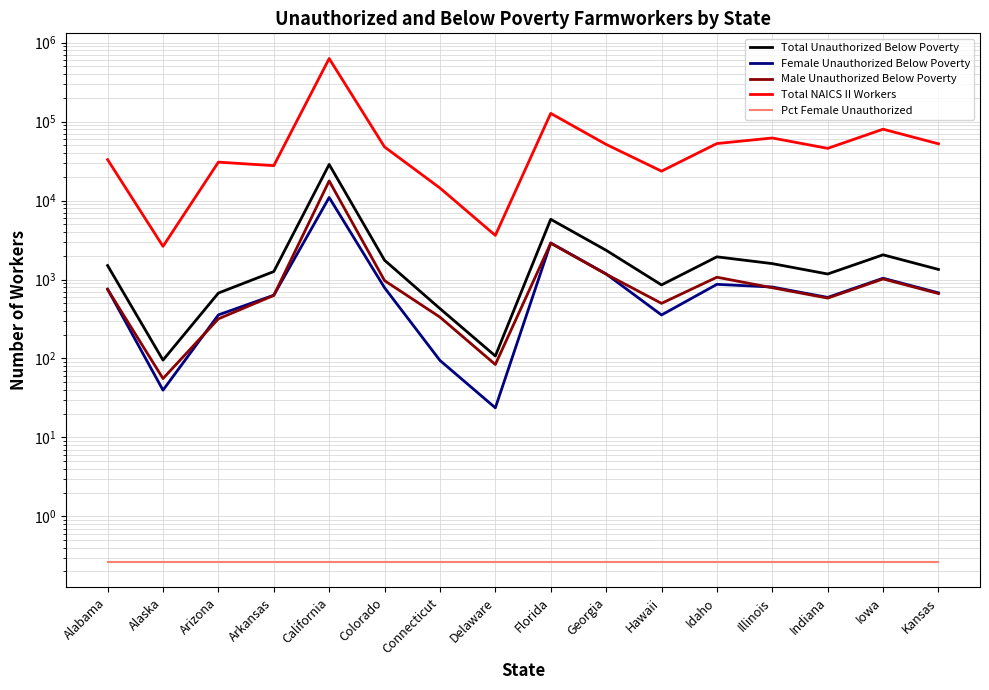

True or false: Pct Female Unauthorized and Male Unauthorized Below Poverty cross at least once.

False